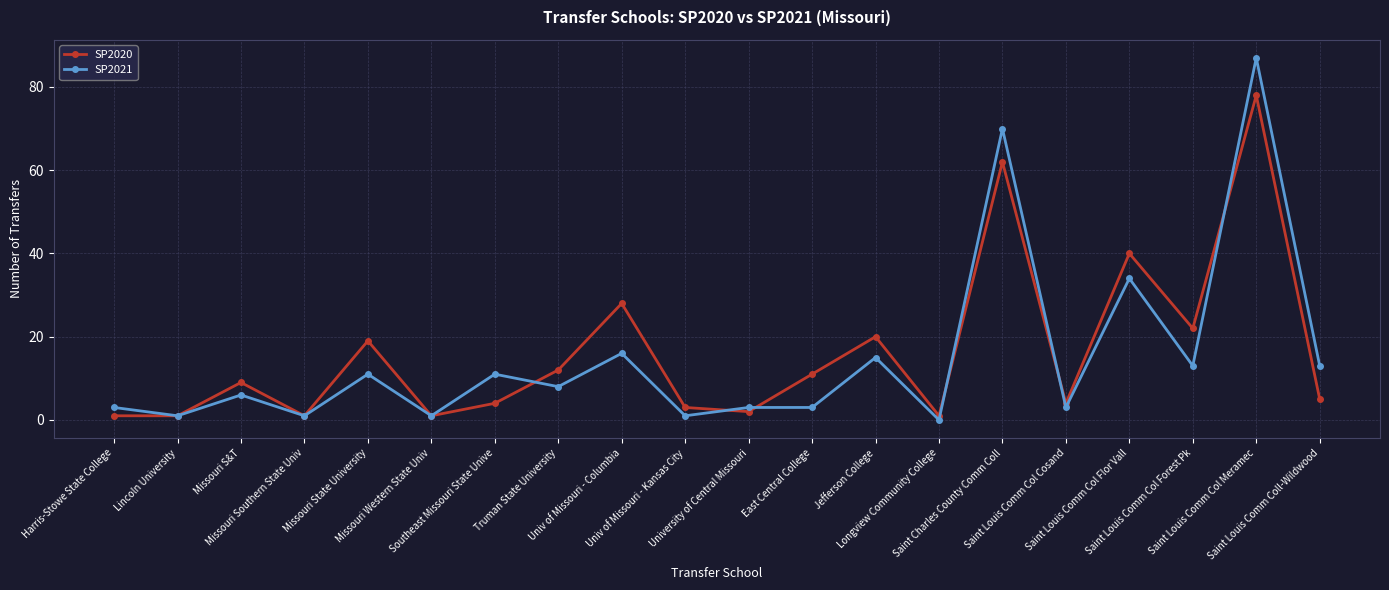

Reading left to right, transcribe all the data shown in this chart.

SP2020: 1	1	9	1	19	1	4	12	28	3	2	11	20	1	62	4	40	22	78	5
SP2021: 3	1	6	1	11	1	11	8	16	1	3	3	15	0	70	3	34	13	87	13